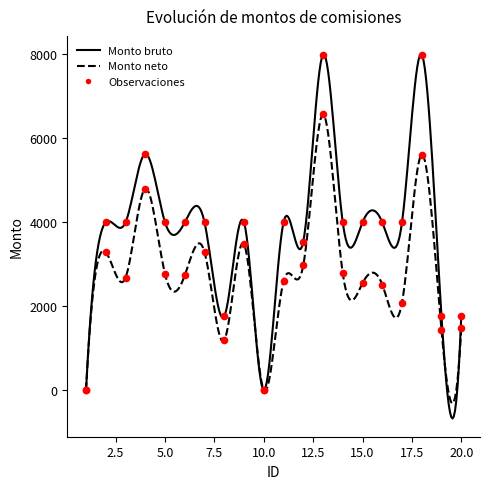

Which series has the largest Y range (max minus min)?

Monto bruto